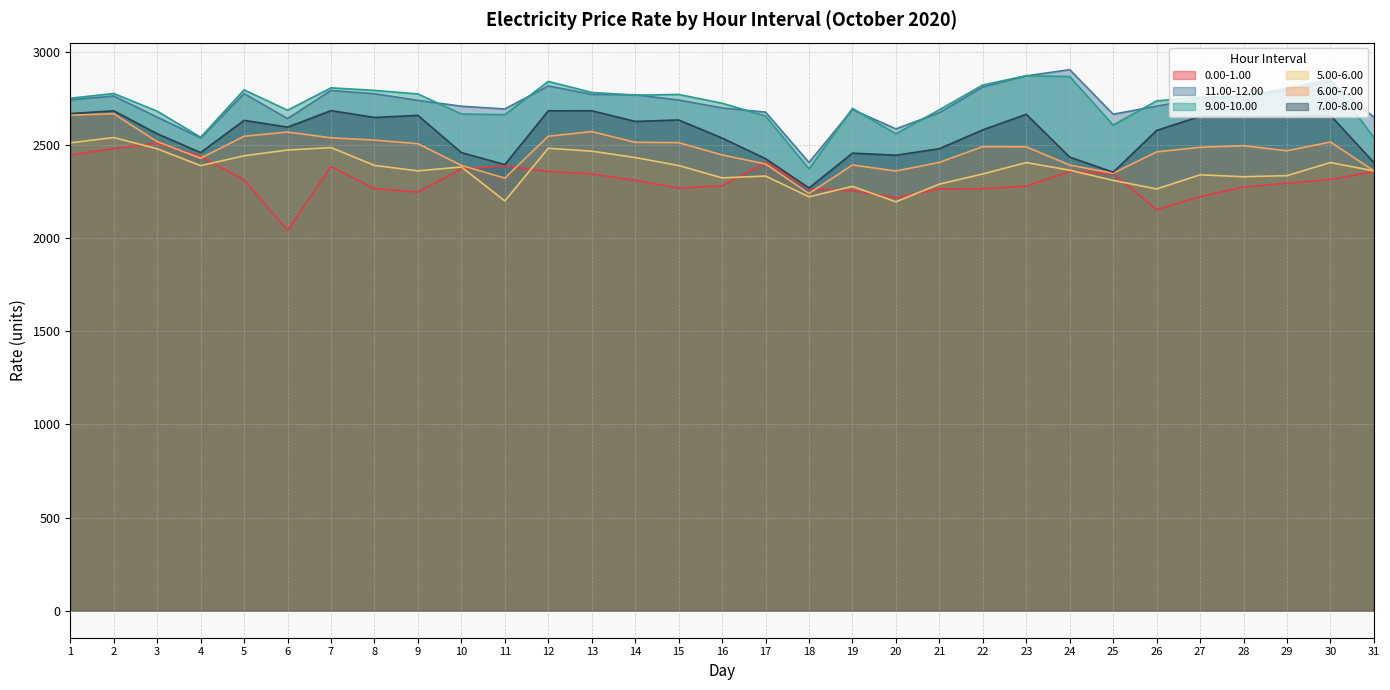

At which category does 0.00-1.00 reach its first local valley?

6